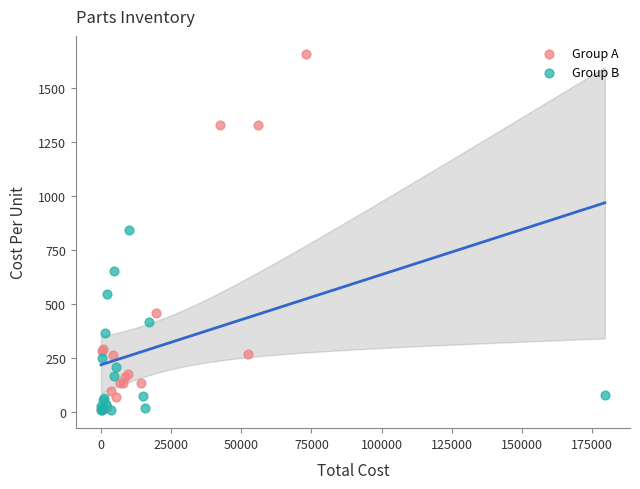

Which series has the widest spread of Y values?

Group A